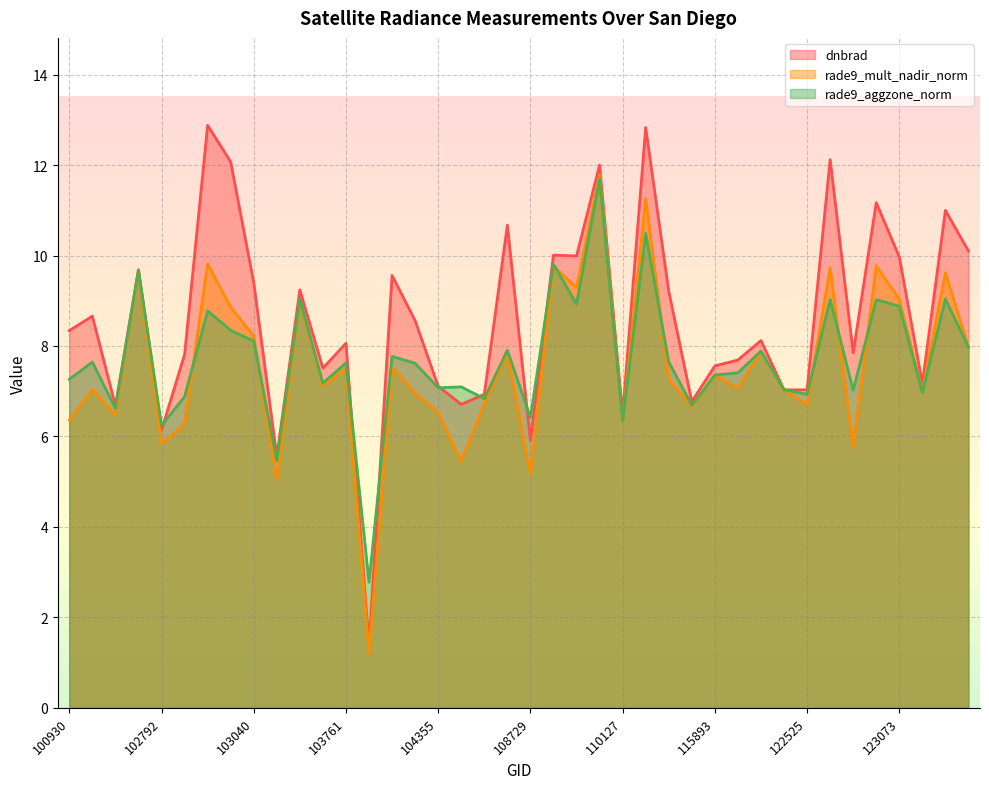

How many interior local valleys does the rade9_mult_nadir_norm series have?

14